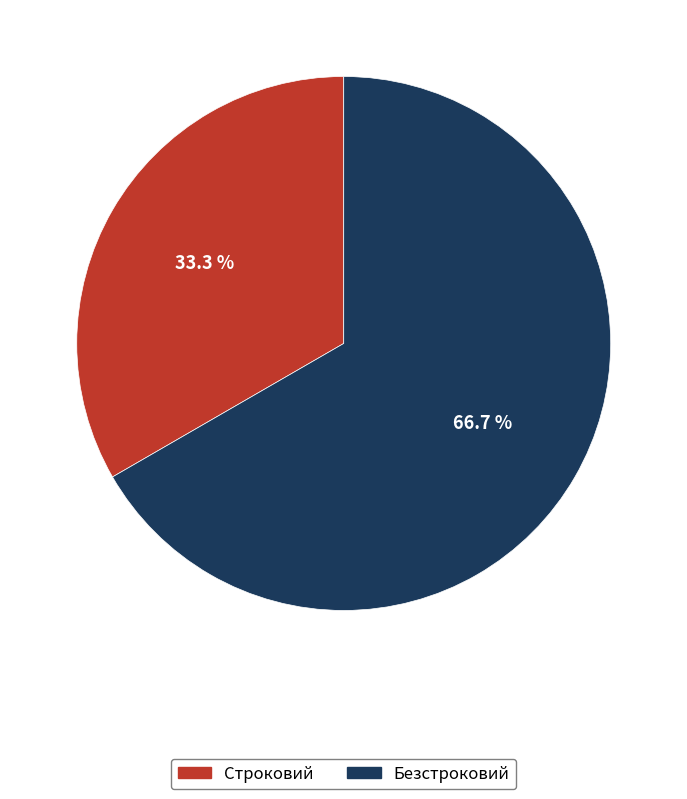

To the nearest percent, what percentage of the pie is Строковий?

33%